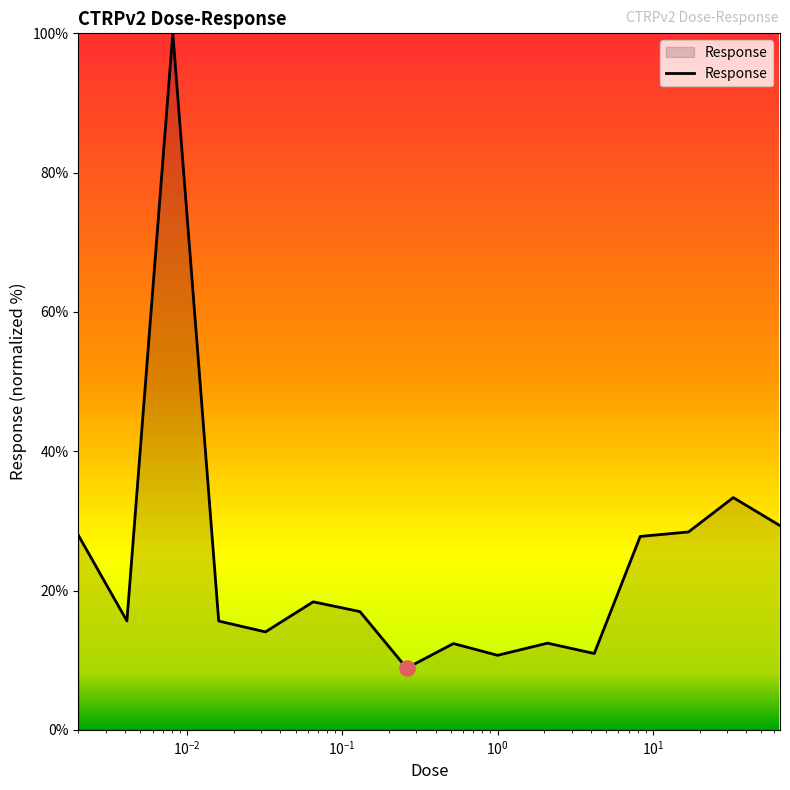

What is the smallest value displayed?

8.9